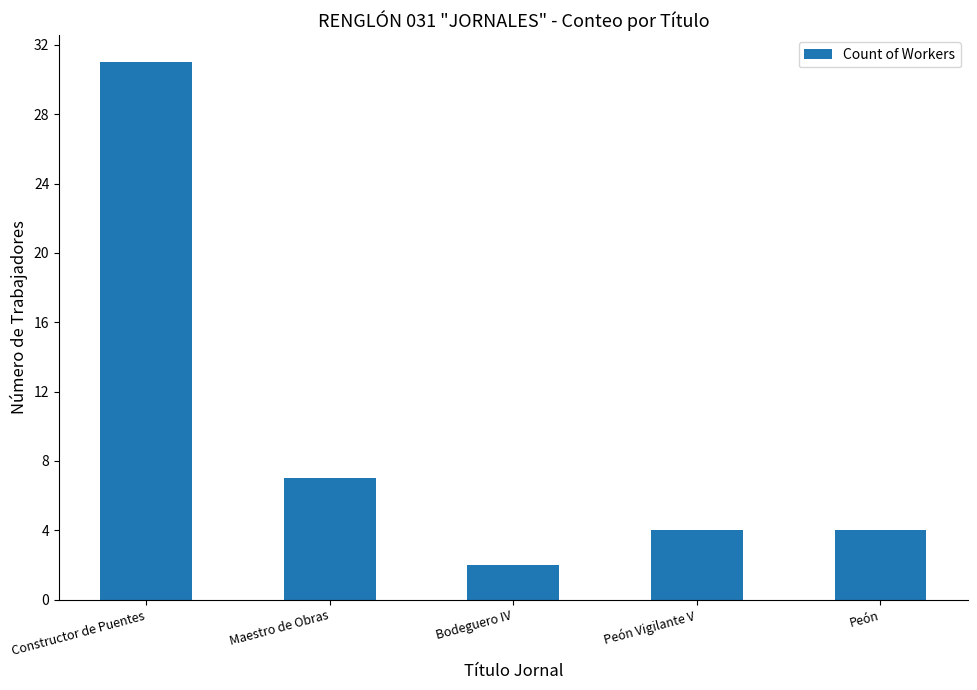

What is the ratio of the value at Peón Vigilante V to the value at Bodeguero IV?

2.0